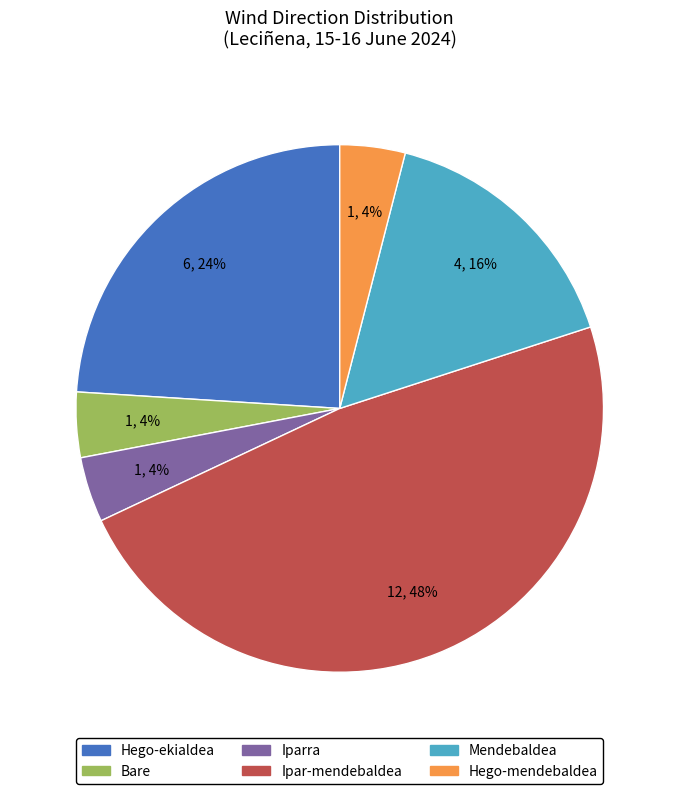

To the nearest percent, what is the average slice percentage?

17%